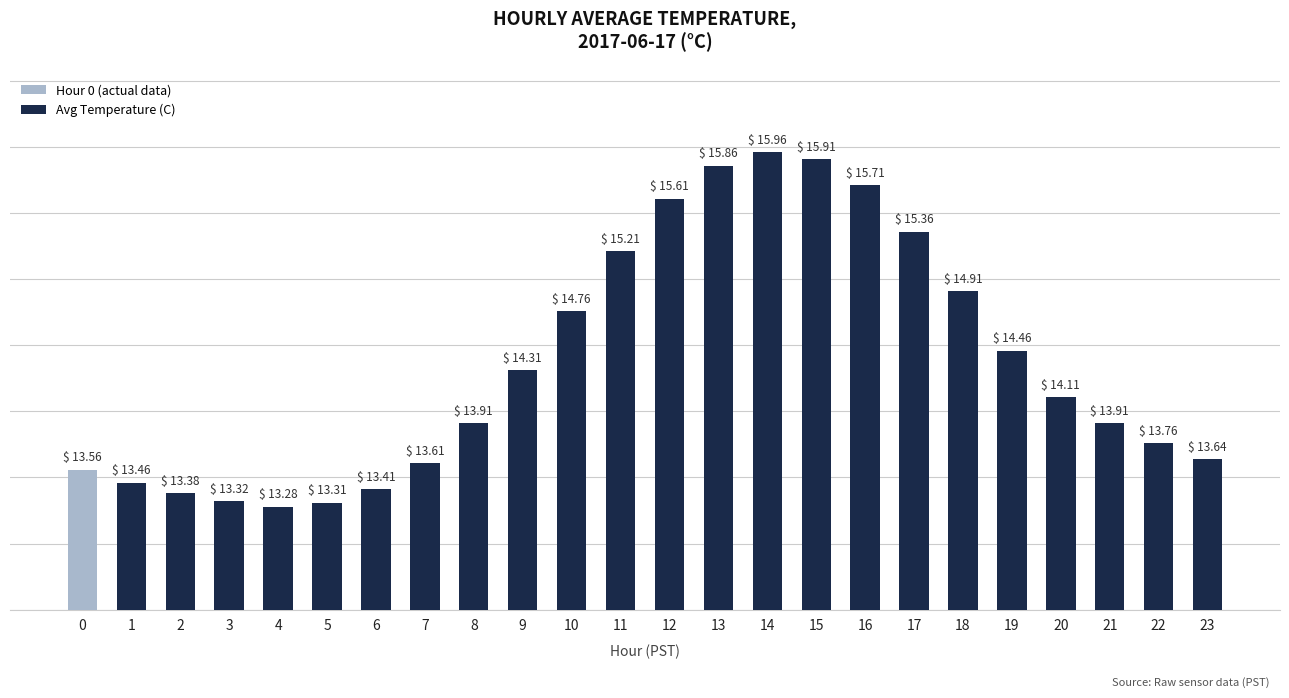

What is the average value?

14.4